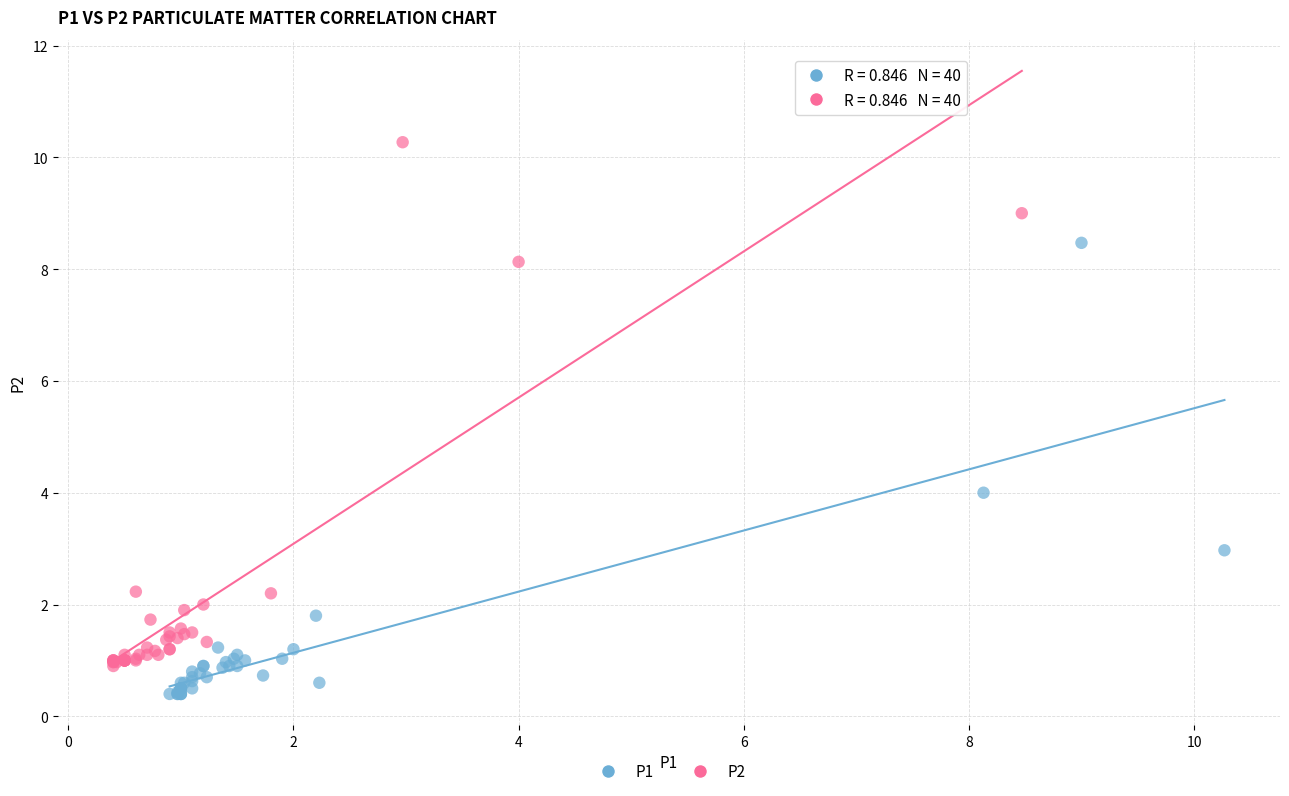

What are all the series names shown in the legend?

P1, P2